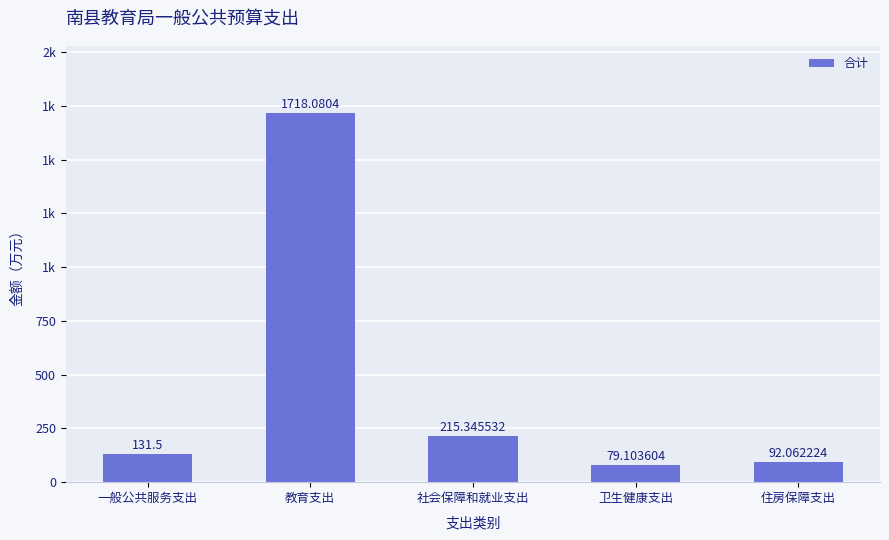

What is the sum of all values?

2236.1